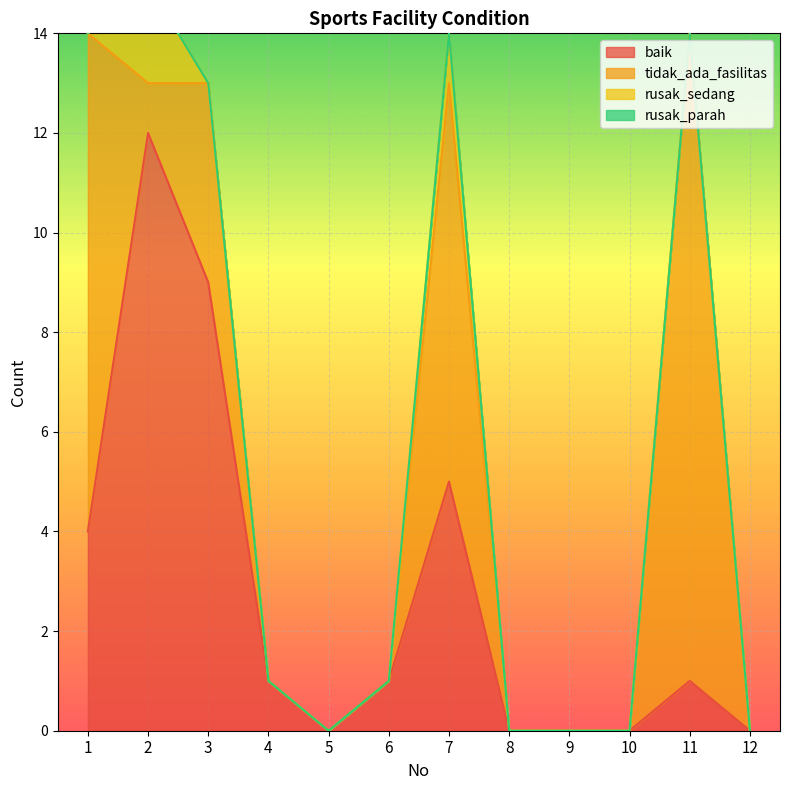

At 10, list the series in order from largest to smallest.

baik, tidak_ada_fasilitas, rusak_sedang, rusak_parah